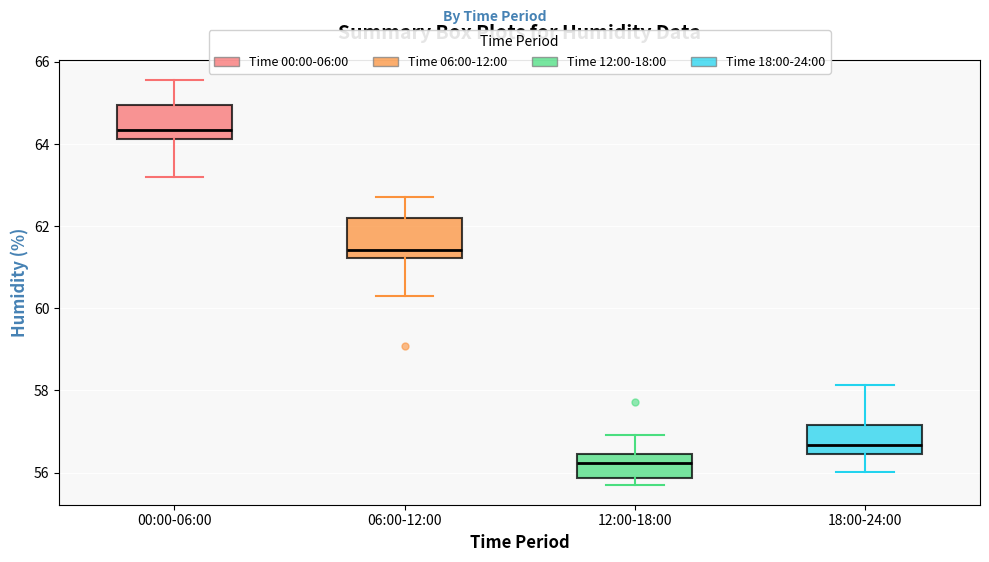

Which box's median line is the lowest?

12:00-18:00